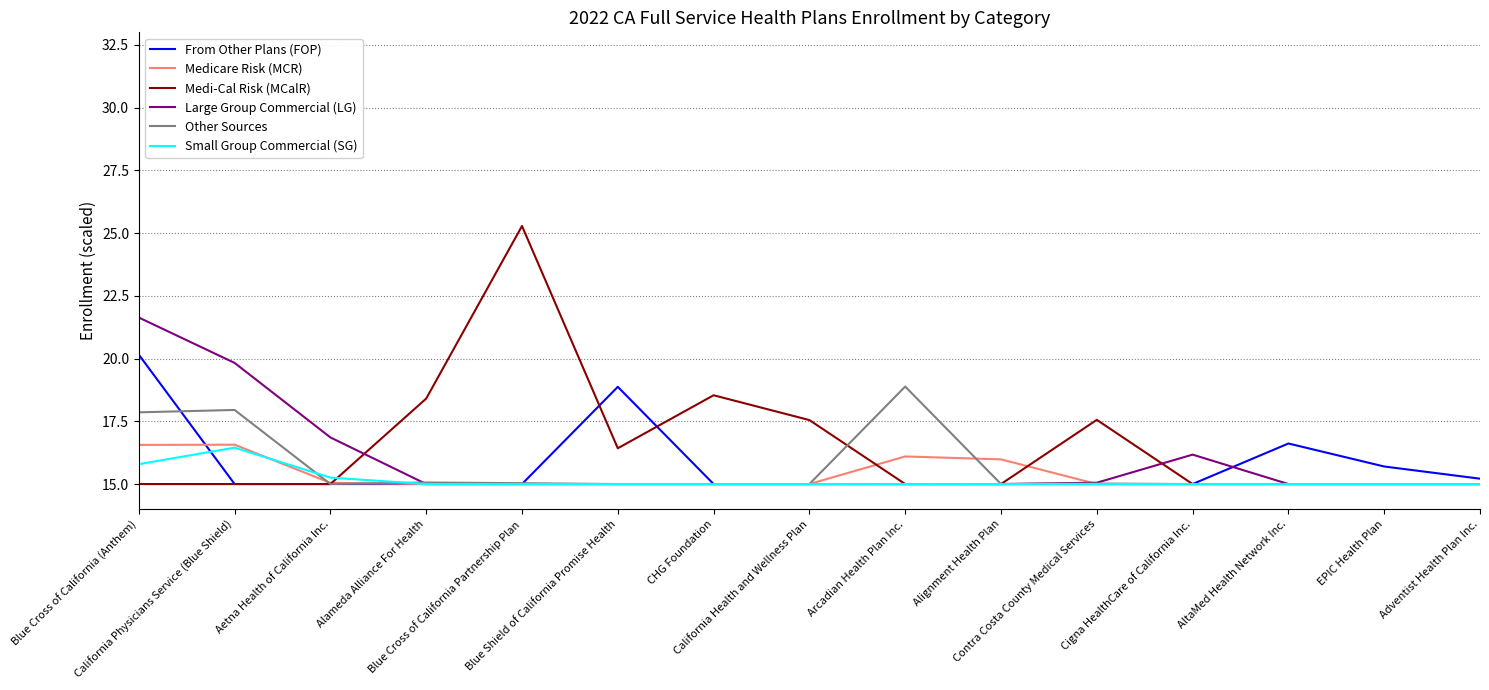

Which series has the largest range (max minus min)?

Medi-Cal Risk (MCalR)